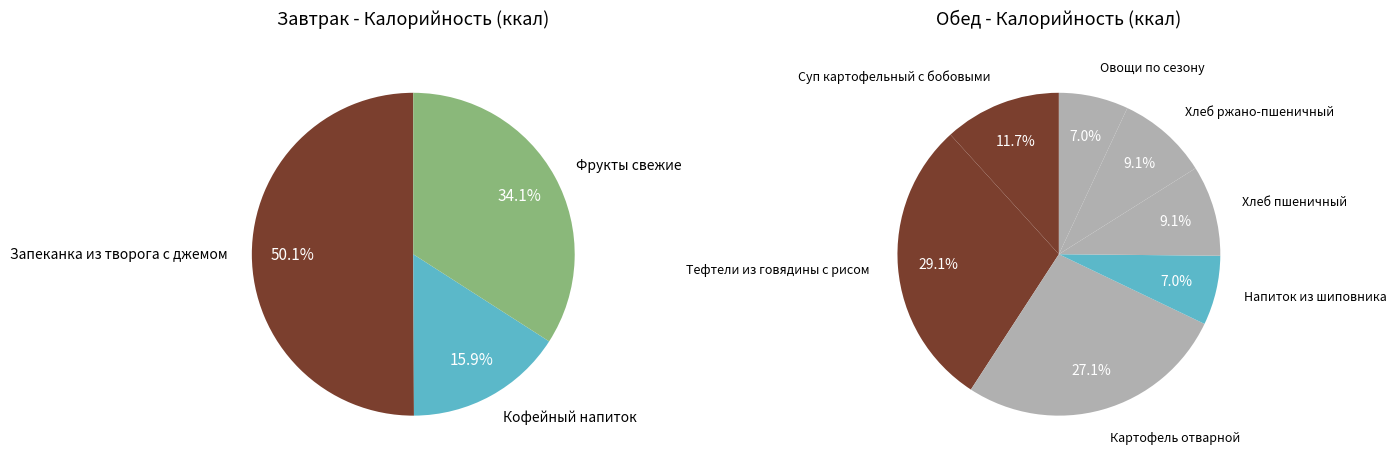

What is the ratio of the value at Хлеб ржано-пшеничный to the value at Кофейный напиток?

0.7